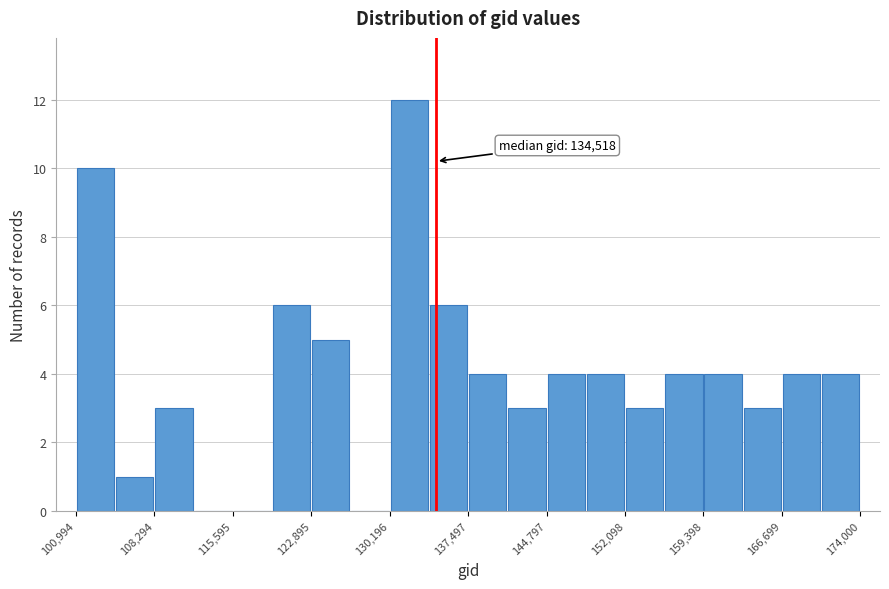

Read against the x-axis, roughly where is the centre of the tallest bar?

132000